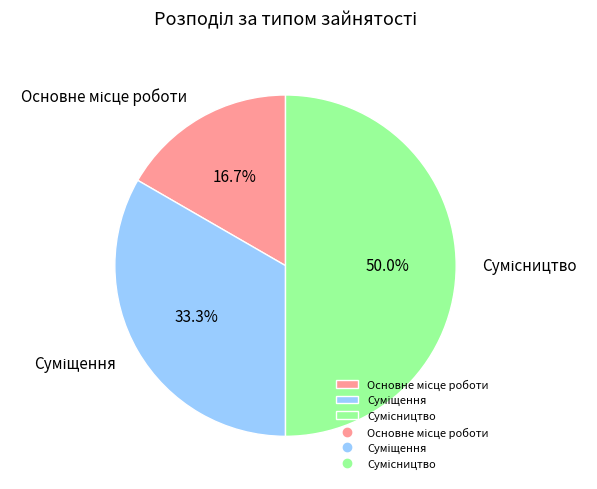

Does any single category account for the majority?

No